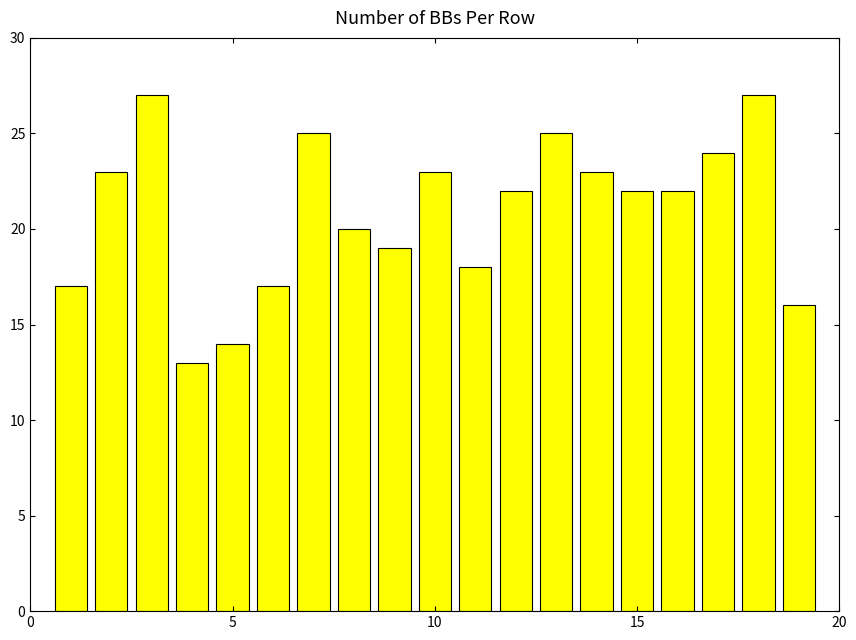

What is the average value?

21